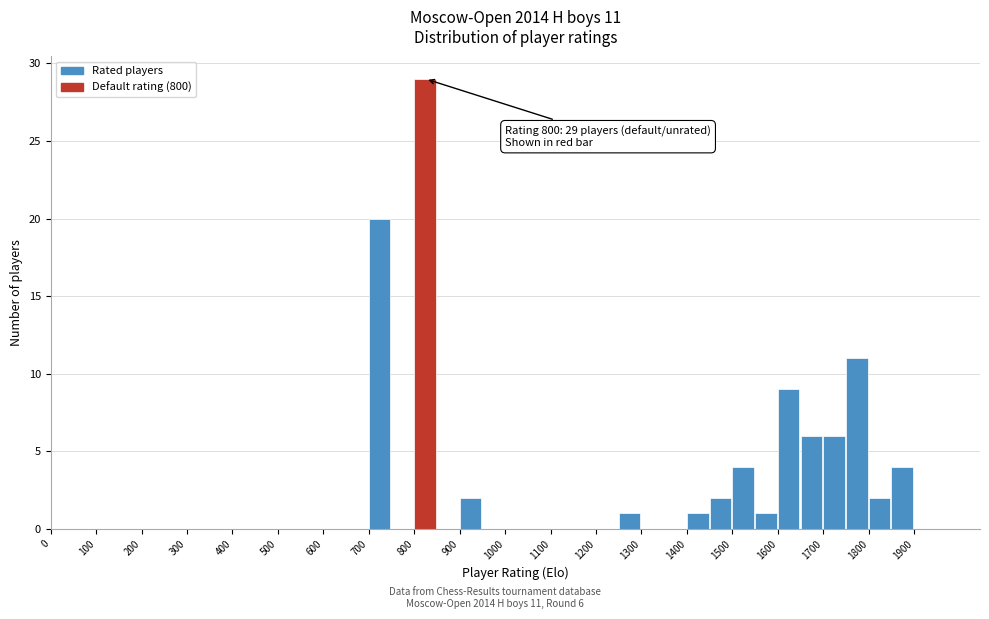

Over which range of the x-axis is the bar tallest?

800 to 850